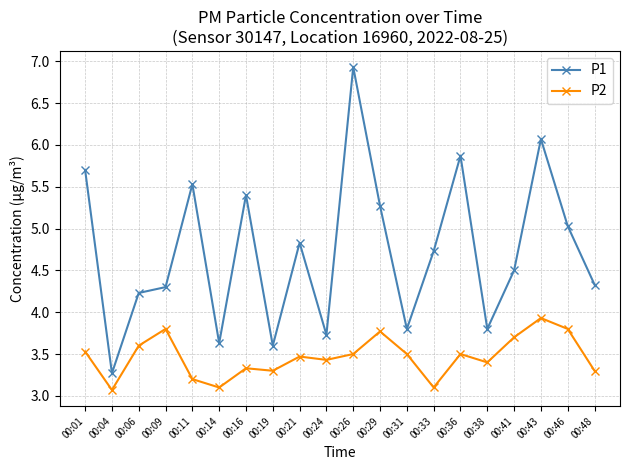

What is the total value across all series at 00:36?

9.4